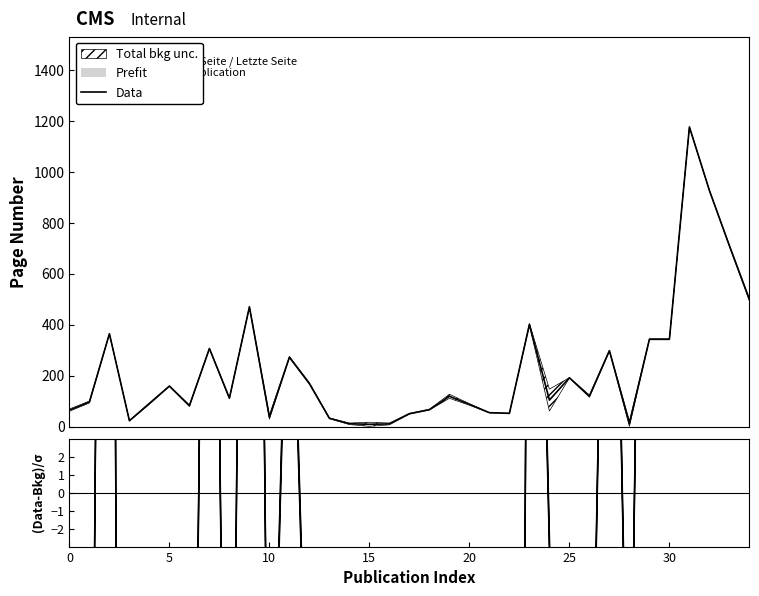

In (Data-Bkg)/σ, how many points are higher than both neighbors (excluding endpoints)?

10